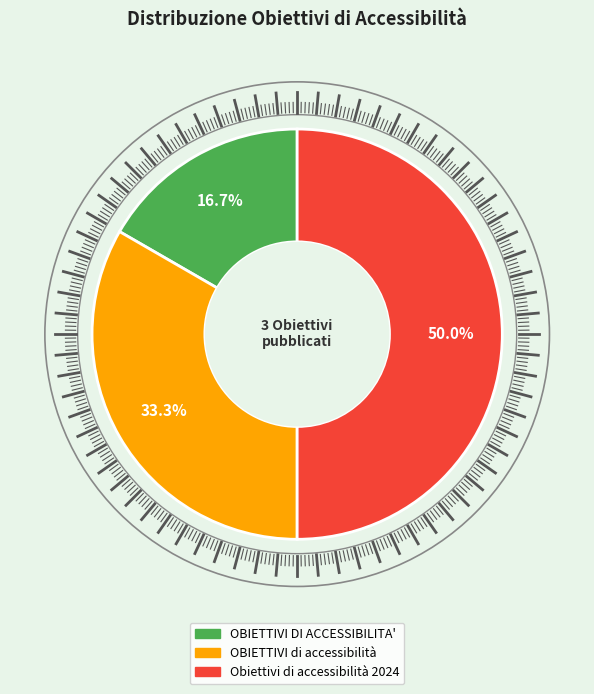

Count the number of slices in the pie.

3